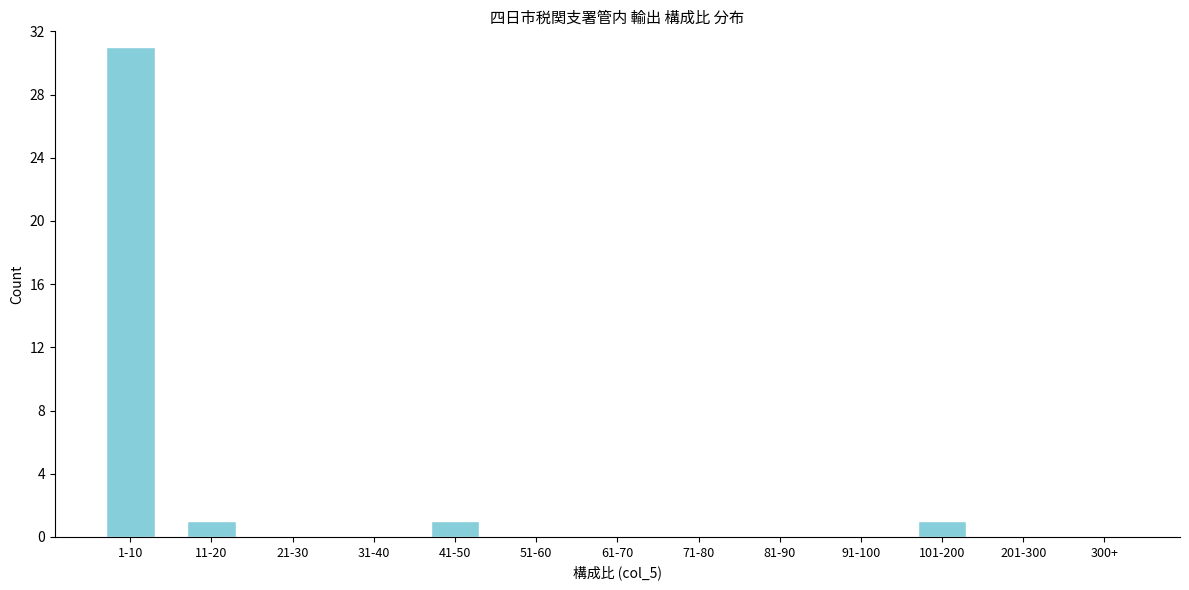

Reading right to left, transcribe all the data shown in this chart.

300+=0	201-300=0	101-200=1	91-100=0	81-90=0	71-80=0	61-70=0	51-60=0	41-50=1	31-40=0	21-30=0	11-20=1	1-10=31